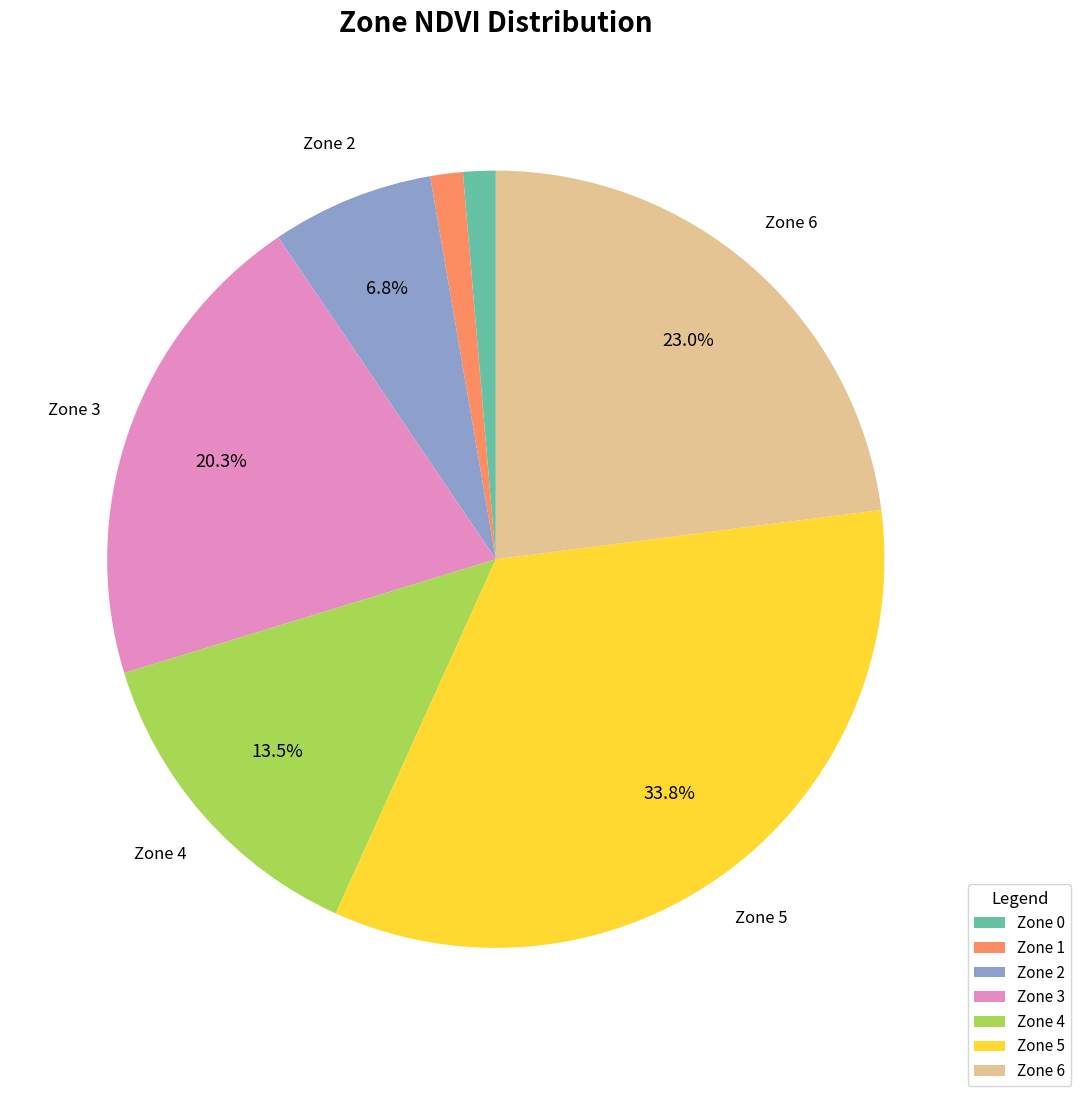

Do Zone 1 and Zone 5 together represent more than half of the pie?

No